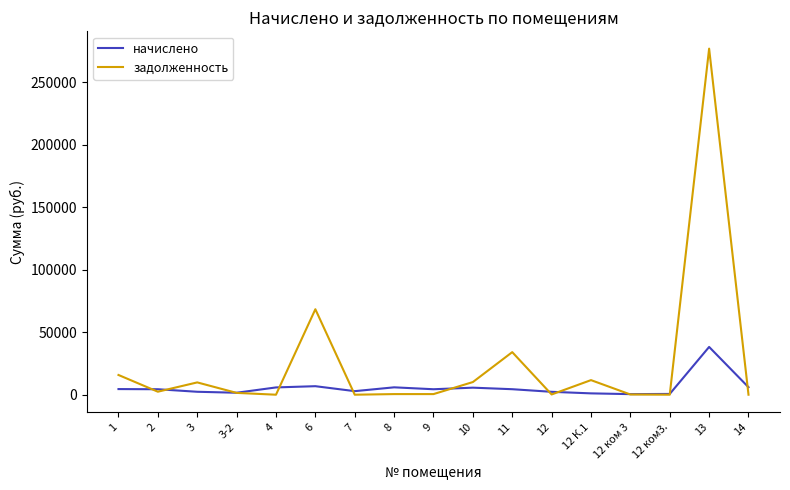

Where does the начислено series first go above 4377?

1